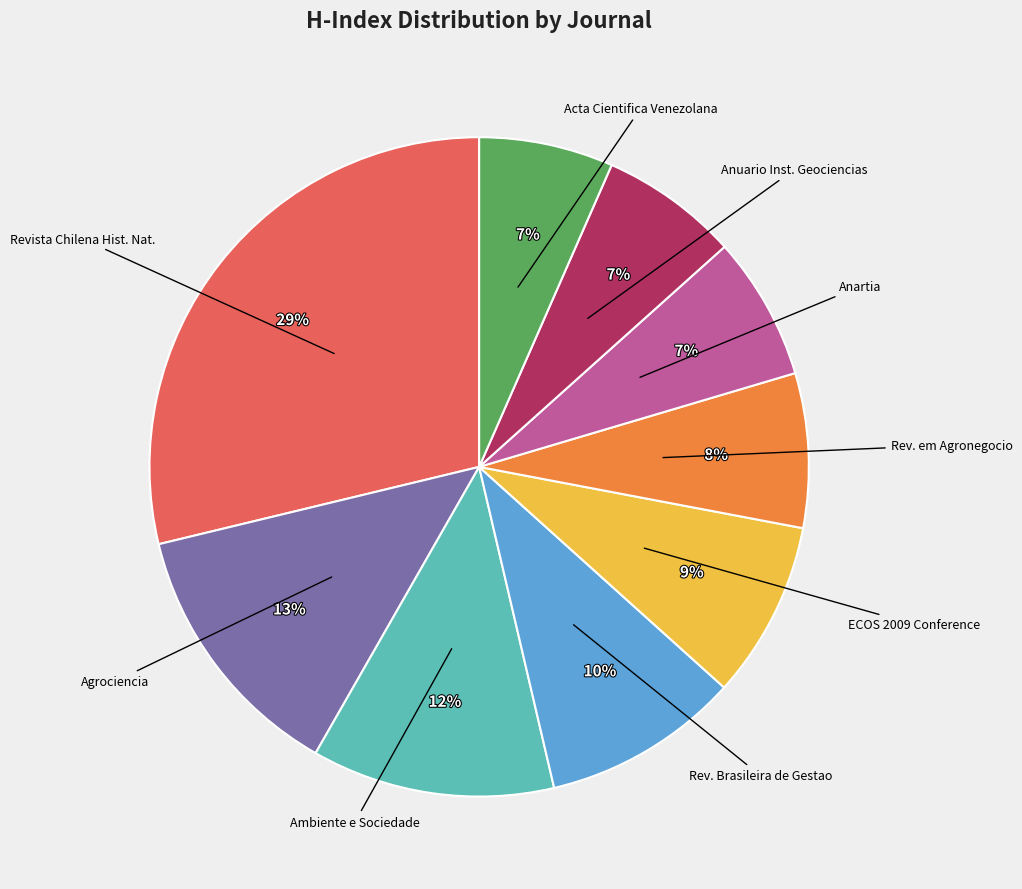

To the nearest percent, what is the average slice percentage?

11%